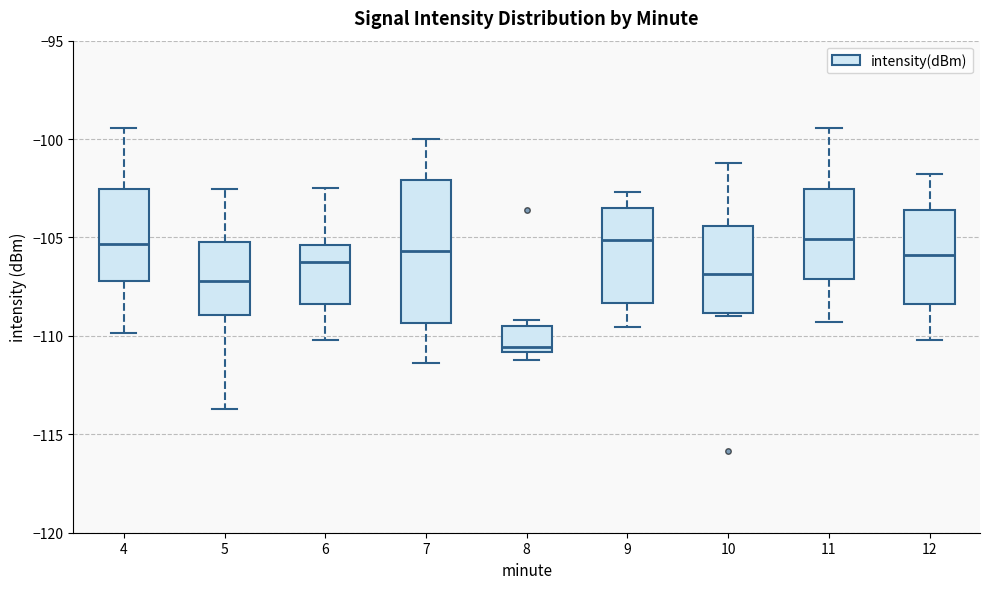

Which box is the tallest, from its lower edge to its upper edge?

7